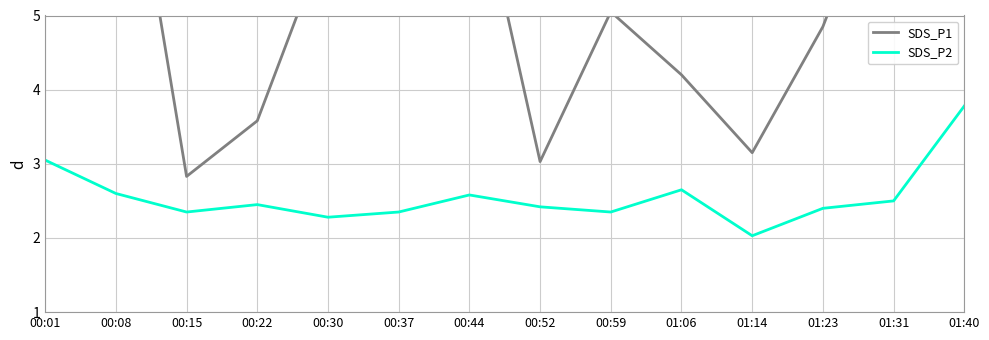

Does the chart have visible grid lines?

Yes